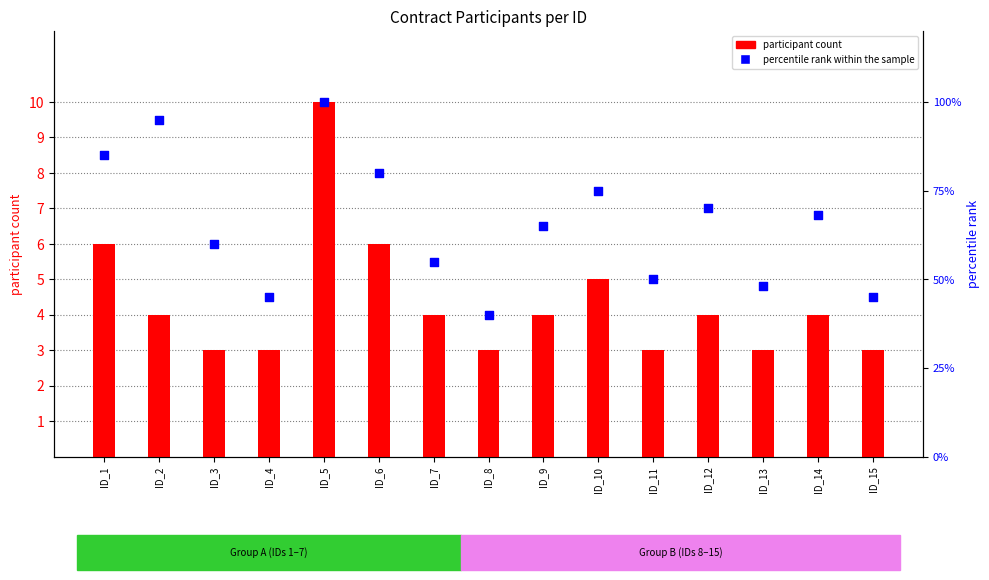

Which series has the largest total across all categories?

percentile rank within the sample